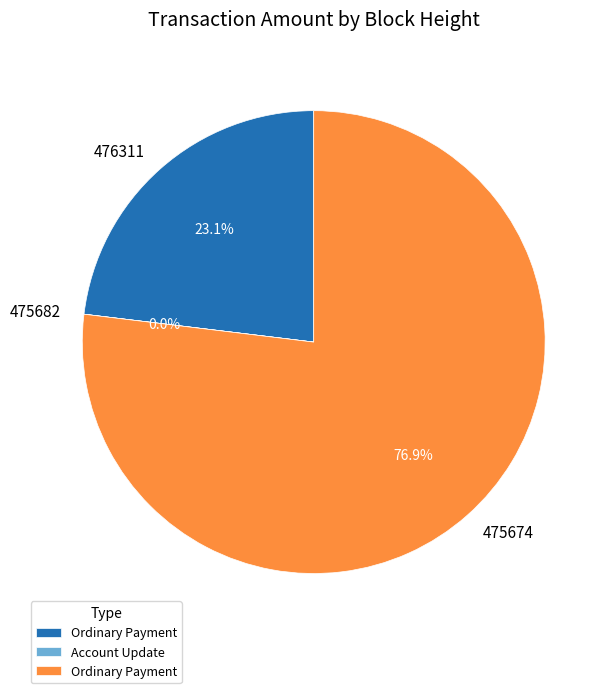

Is there any slice that represents more than half of the pie?

Yes